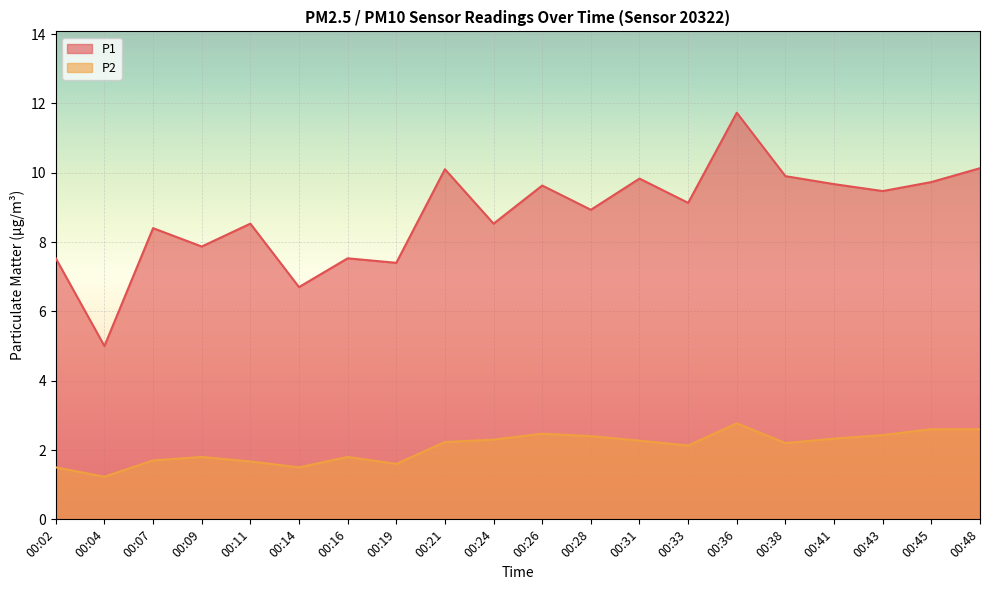

In P2, how many points are higher than both neighbors (excluding endpoints)?

4